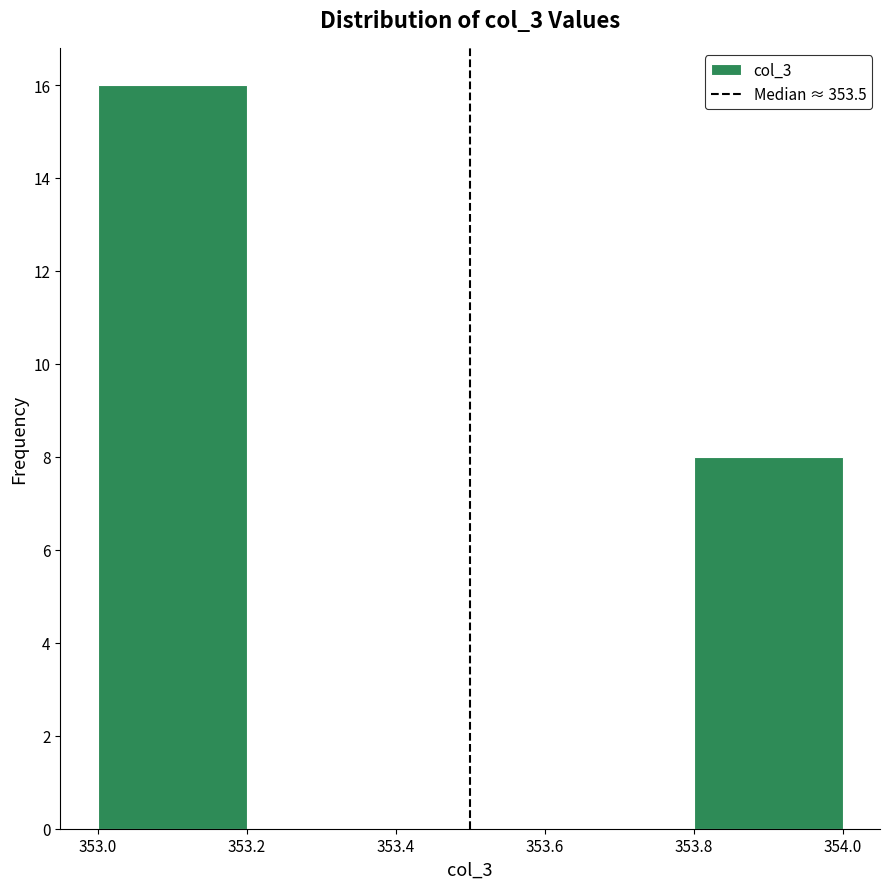

How tall is the bar that spans 353.0 to 353.2 on the x-axis? The values are not printed on the chart, so give them approximately, as read against the axis.

16